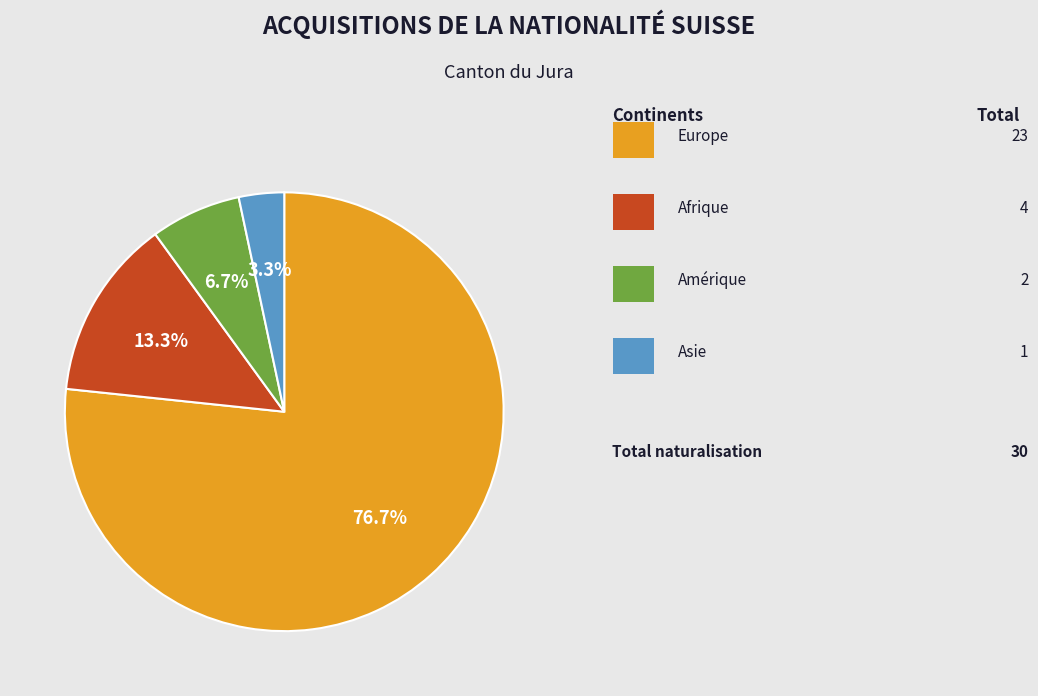

Is there any slice that represents more than half of the pie?

Yes